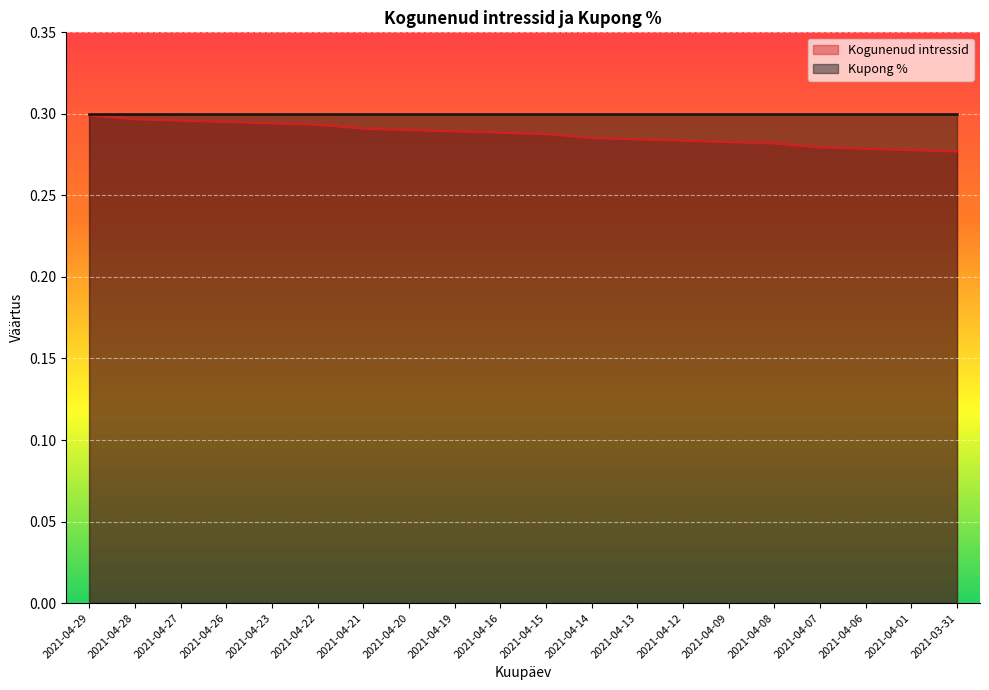

Between 2021-04-29 and 2021-04-16, which is larger?

2021-04-29